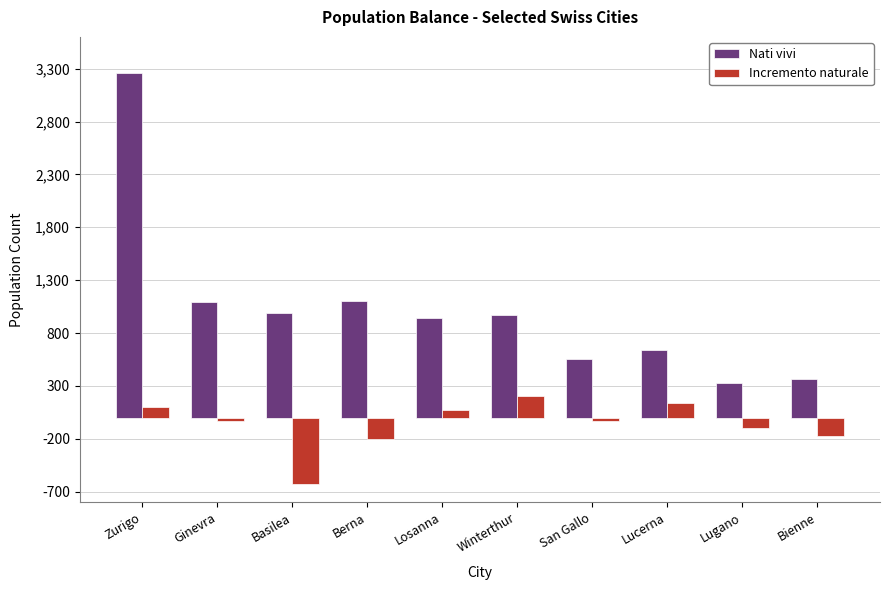

What is the minimum value for Incremento naturale?

-631